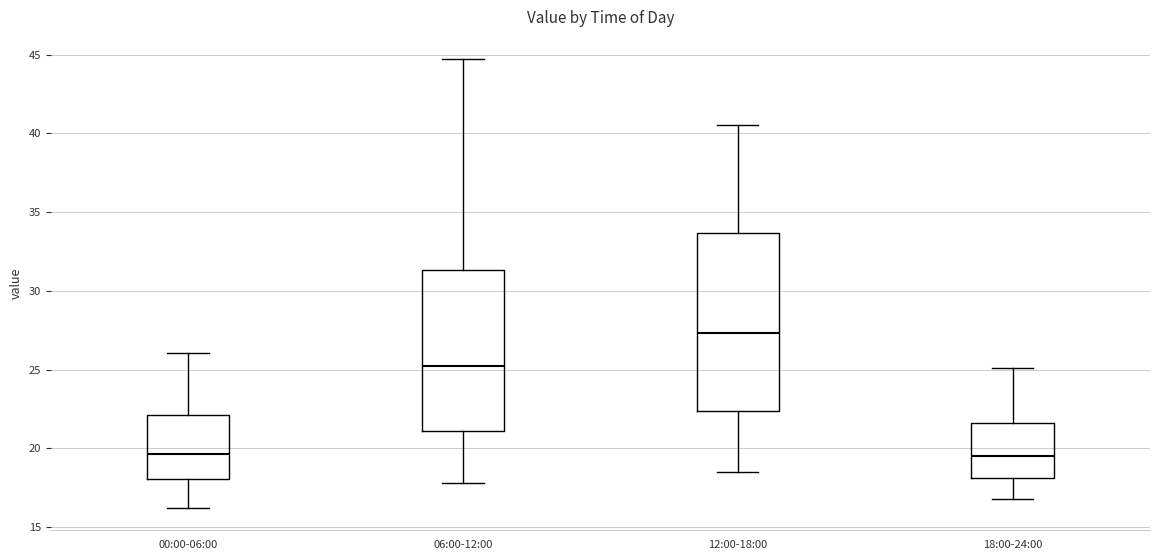

Reading left to right, transcribe this box plot: for each box, give where its median line is, the range the box spans, and where its two whiskers end, as read against the y-axis. The values are not printed on the chart, so give them approximately, as read against the axis.

00:00-06:00: median 19.5, box 18.0 to 22.0, whiskers 16.0 to 26.0
06:00-12:00: median 25.5, box 21.0 to 31.5, whiskers 18.0 to 44.5
12:00-18:00: median 27.5, box 22.5 to 33.5, whiskers 18.5 to 40.5
18:00-24:00: median 19.5, box 18.0 to 21.5, whiskers 17.0 to 25.0